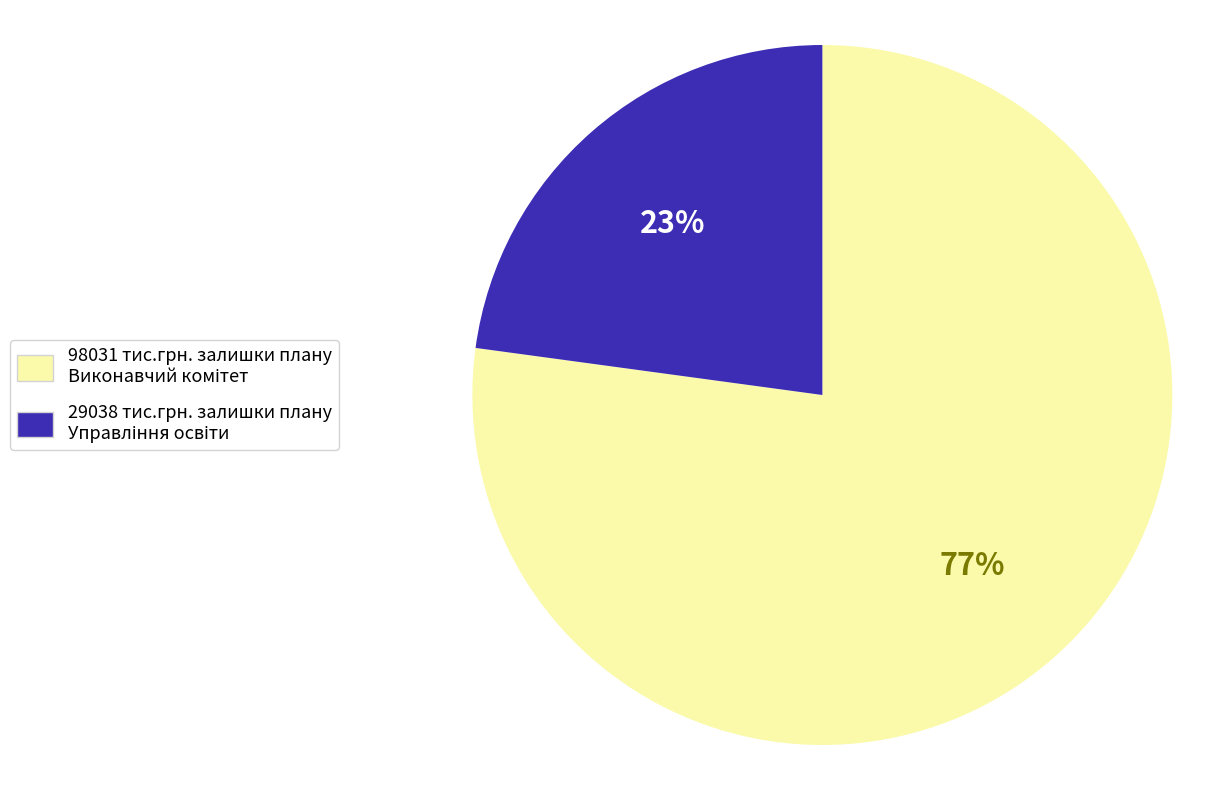

Does any single category account for the majority?

Yes